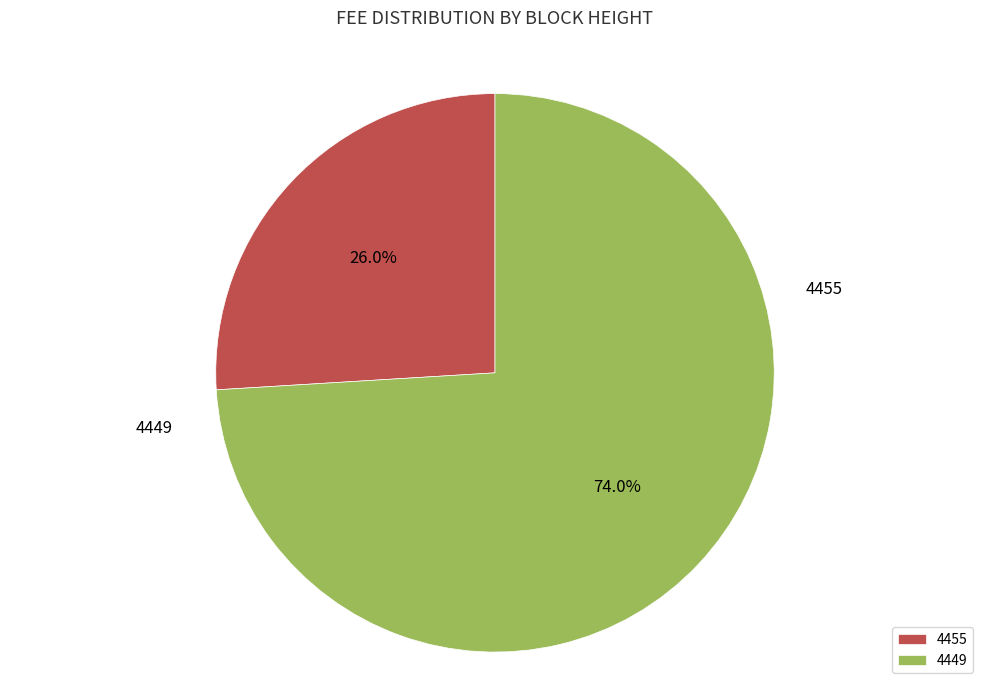

Approximately how many times larger is the value at 4449 compared to 4455?

2.9